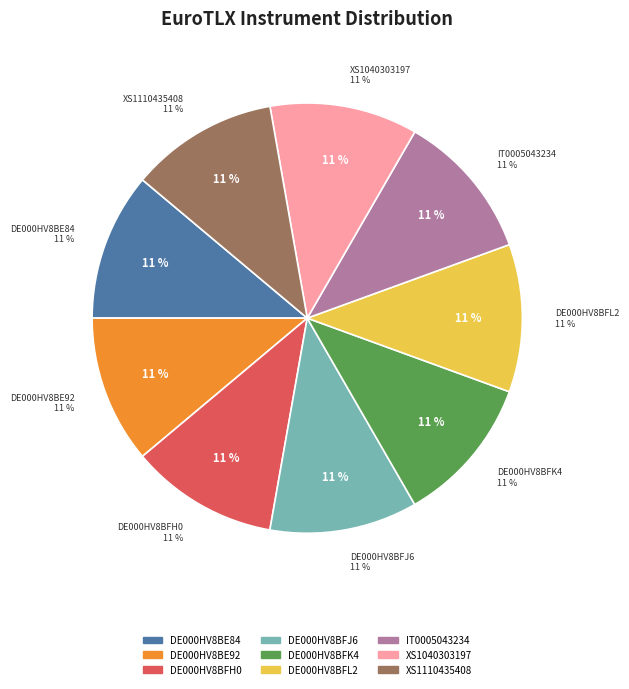

How many slices are in this pie chart?

9